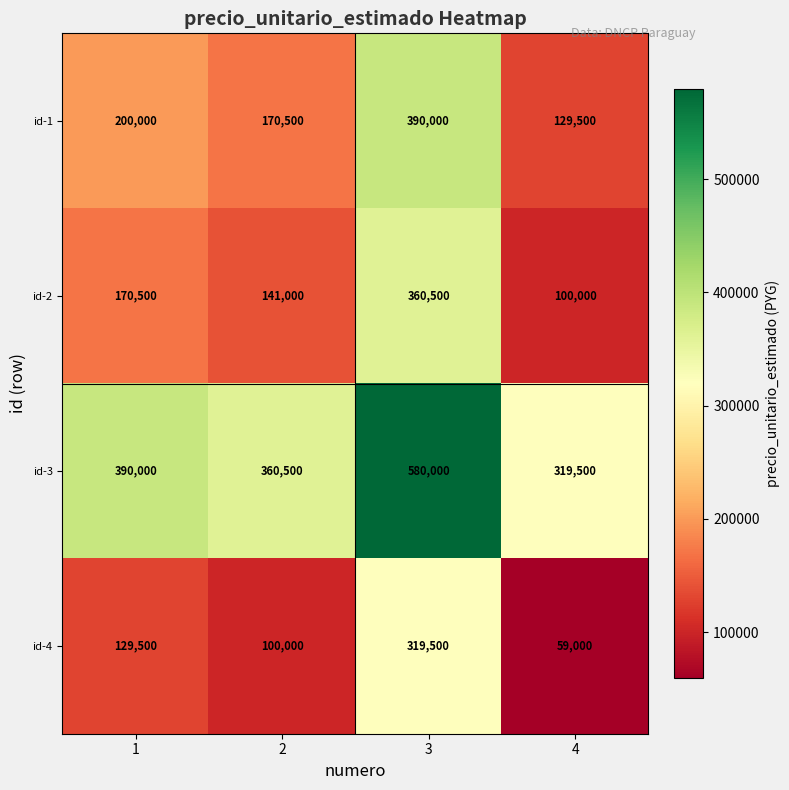

What is the minimum value shown in the chart?

59000